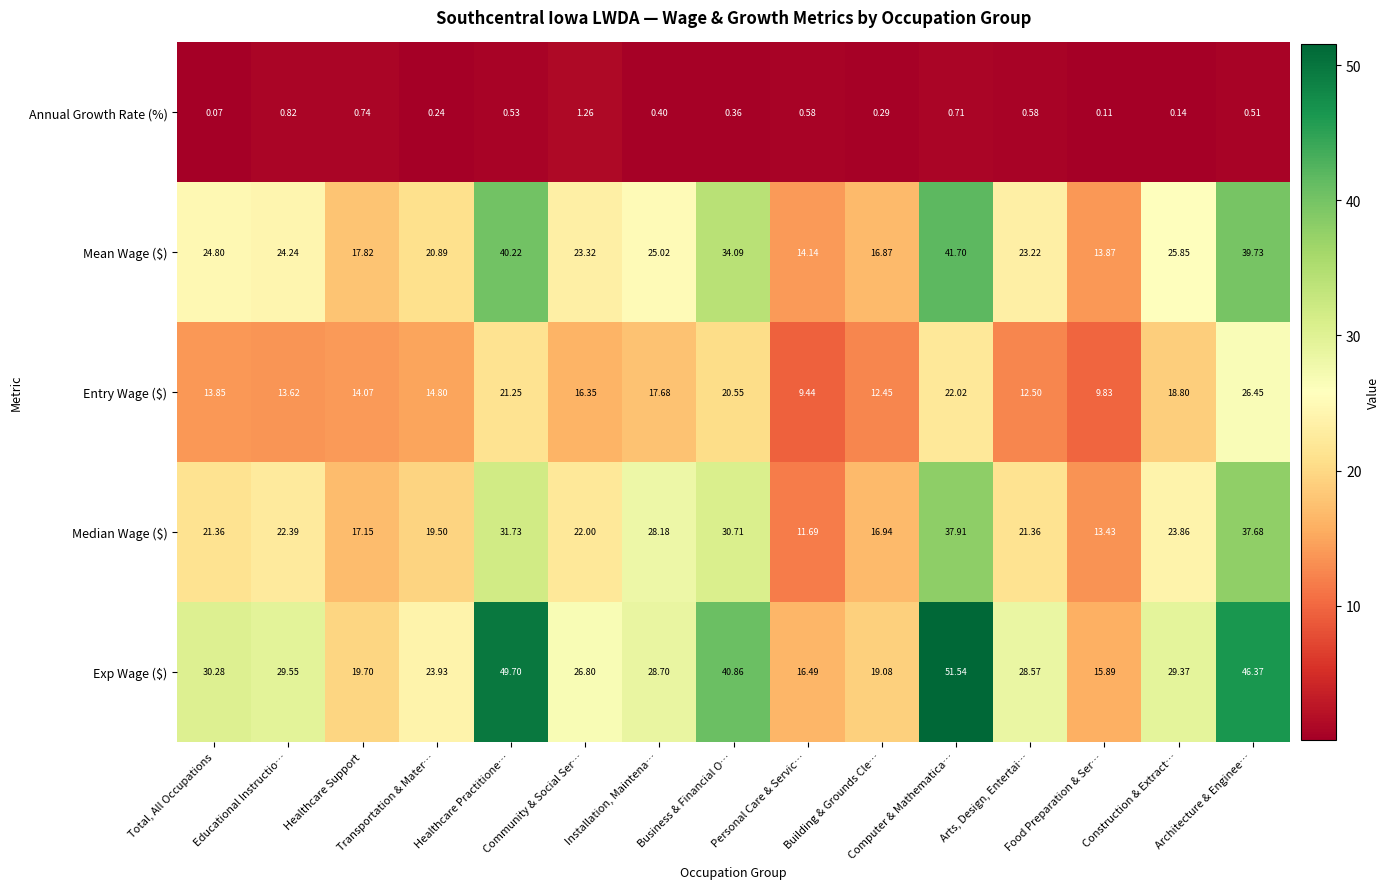

At which label does Median Wage ($) reach its peak?

Computer & Mathematica…